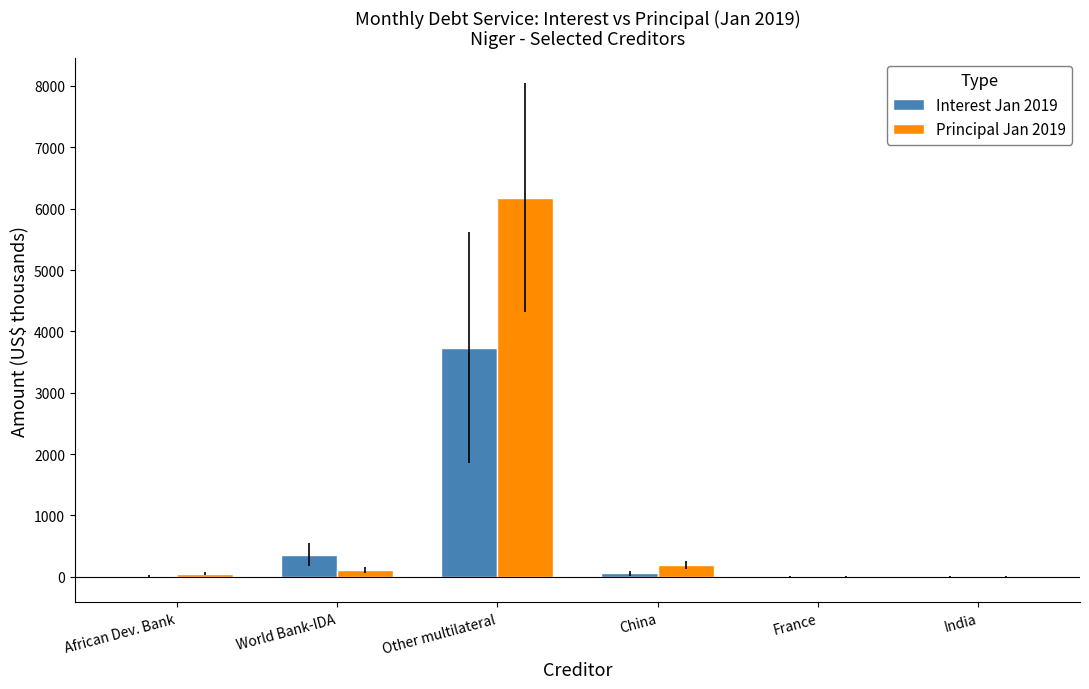

Are the bars horizontal?

No